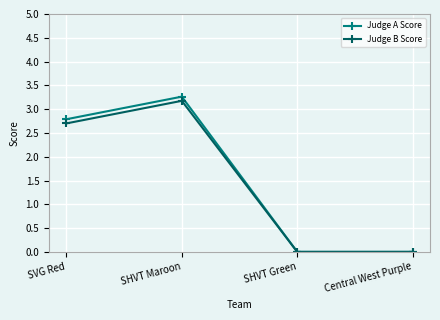

In Judge B Score, how many points are higher than both neighbors (excluding endpoints)?

1